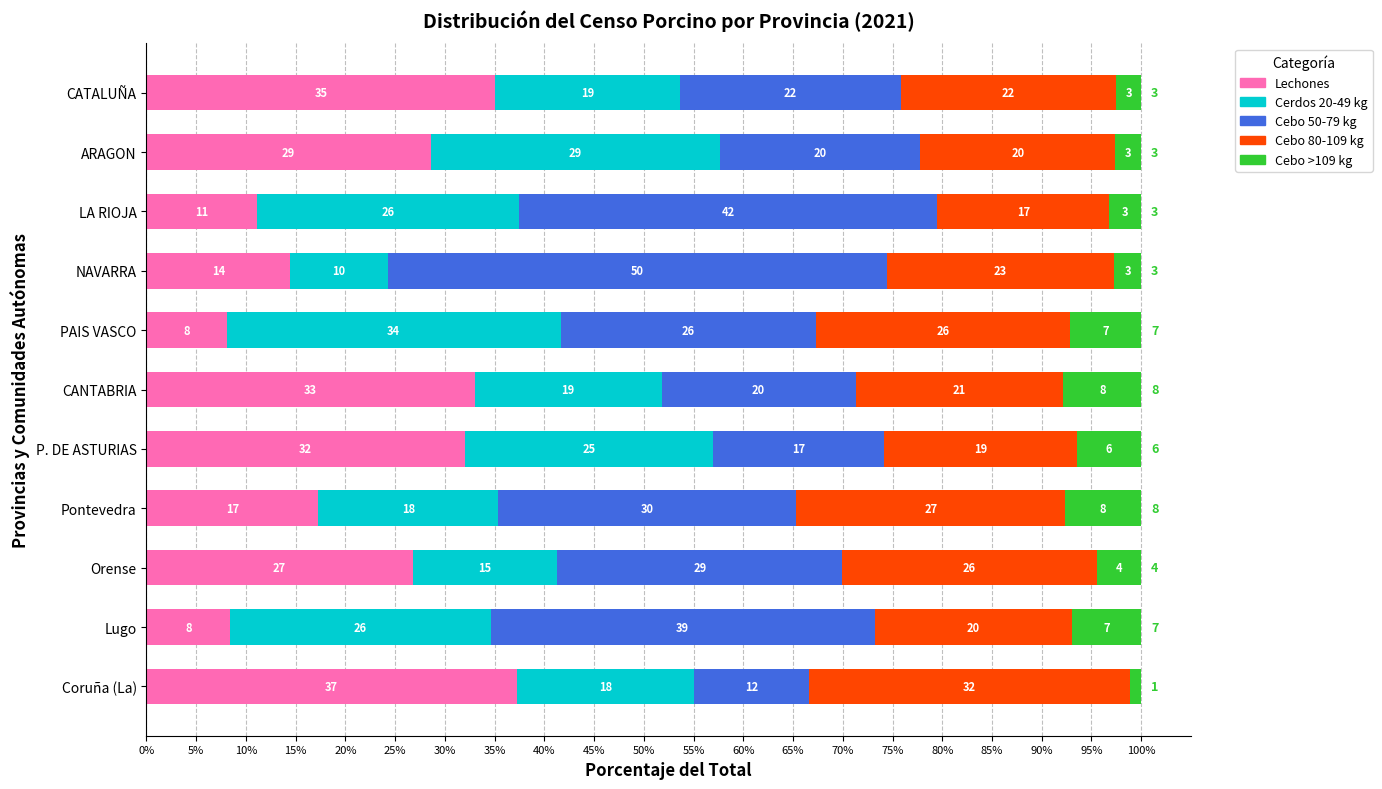

List the series in order of their peak value, highest first.

Cebo 50-79 kg, Lechones, Cerdos 20-49 kg, Cebo 80-109 kg, Cebo >109 kg